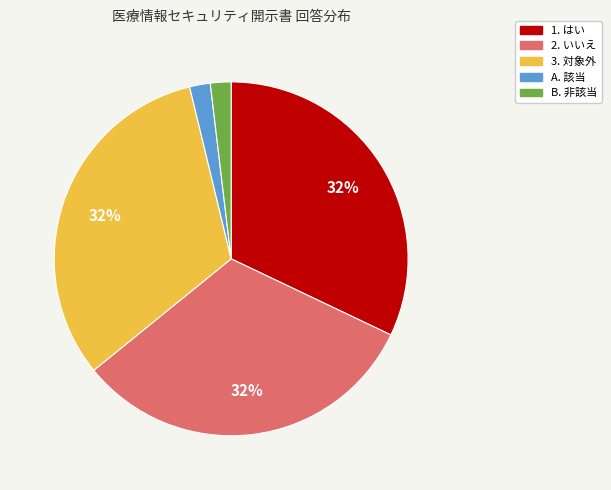

To the nearest percent, what percentage of the pie is A. 該当?

2%